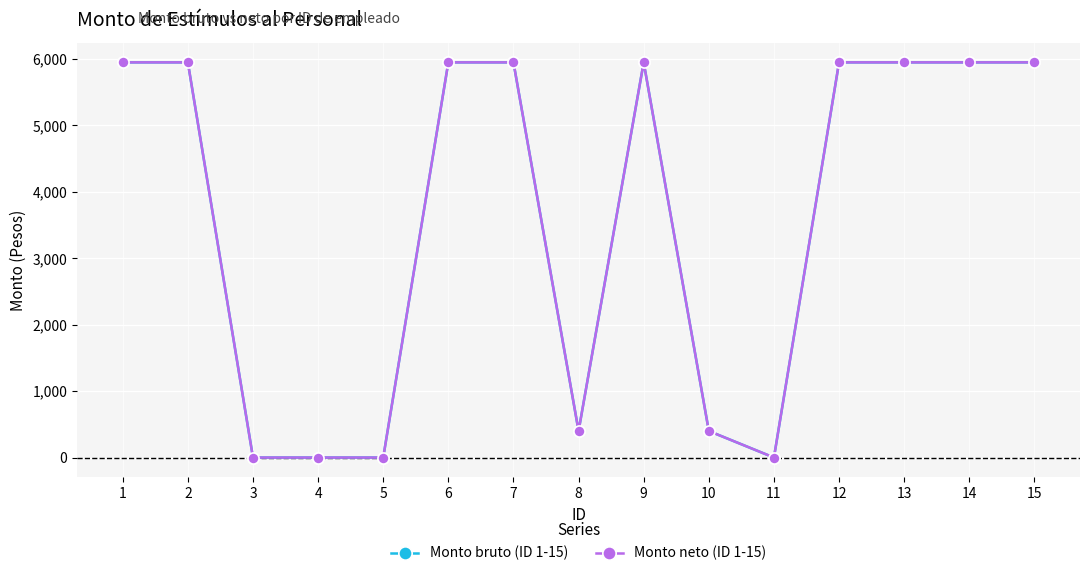

Is it true that Monto neto (ID 1-15) equals 400 at 10?

True